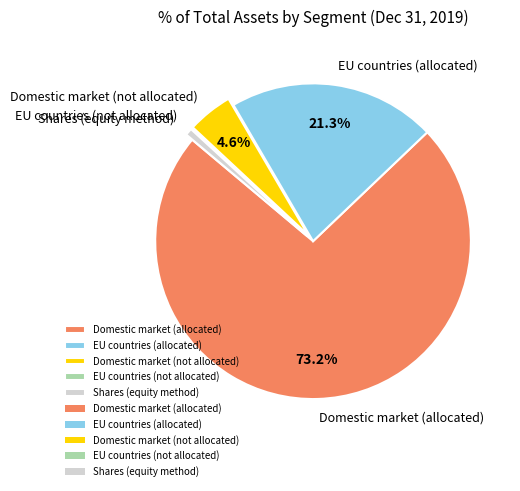

To the nearest percent, what is the difference between the largest and smallest slice percentages?

73%